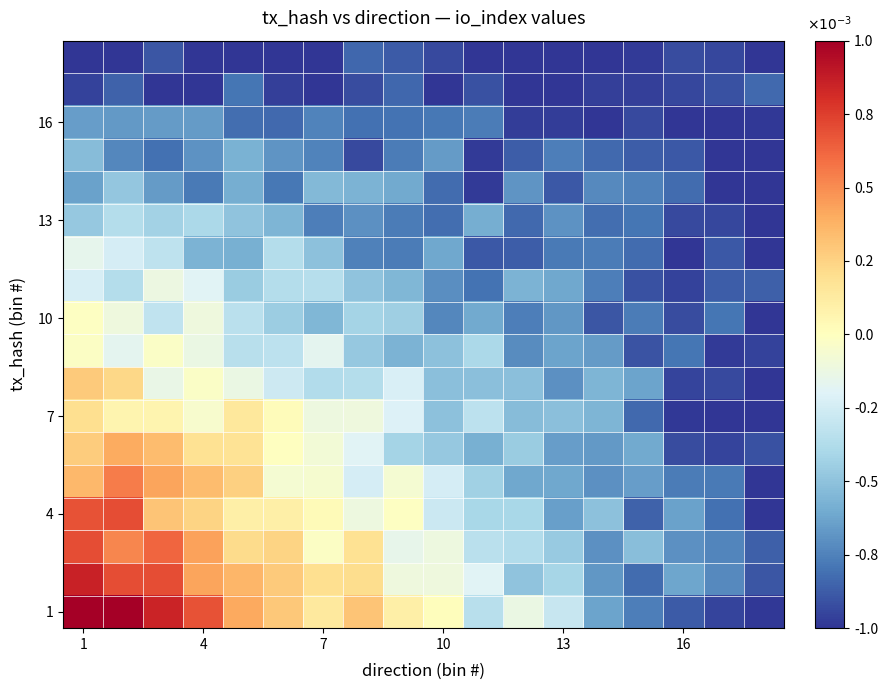

Which series has the widest spread of values?

1